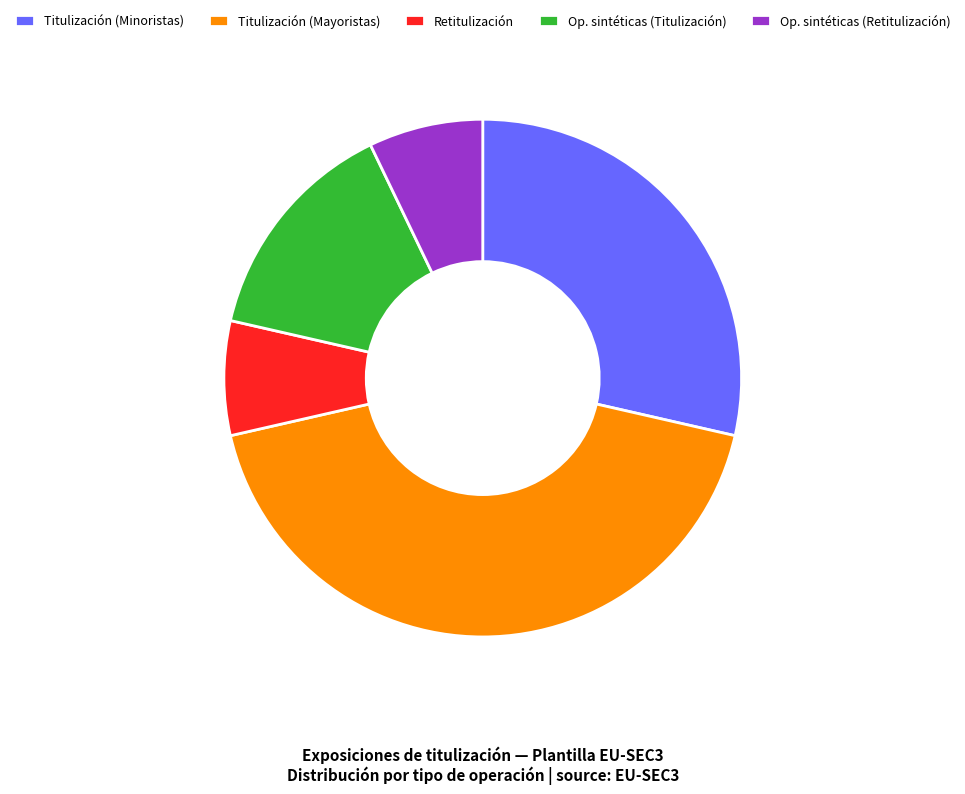

The Op. sintéticas (Retitulización) slice represents 7% of the pie. True or false?

True